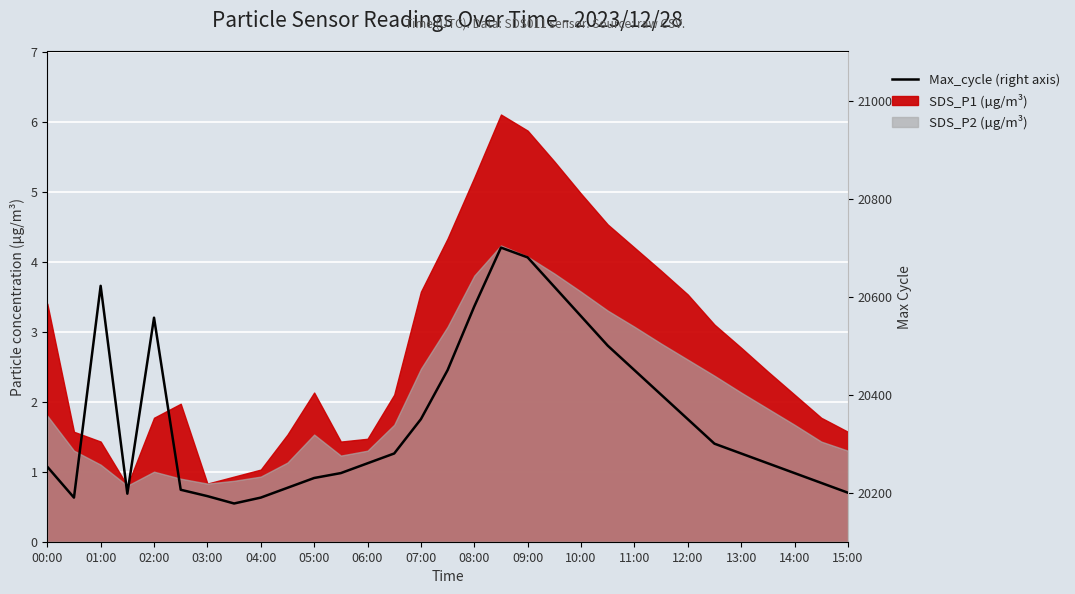

True or false: the data shows 10528 at 17.

False